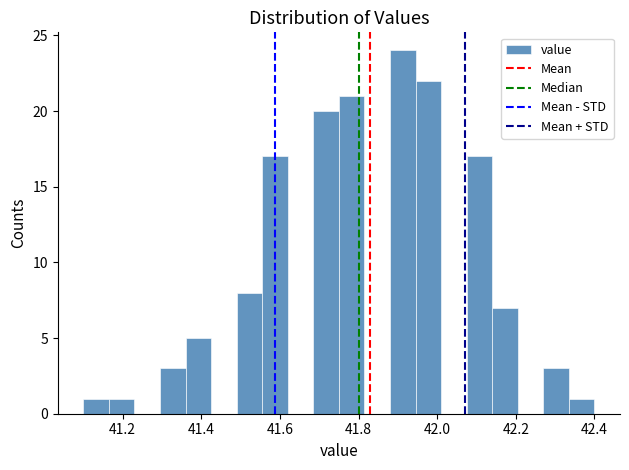

Read against the x-axis, roughly where is the centre of the tallest bar?

41.92